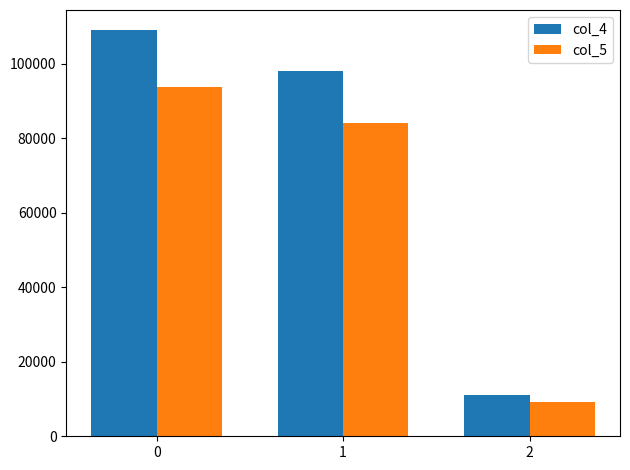

How many data points in col_5 are less than 84180?

1